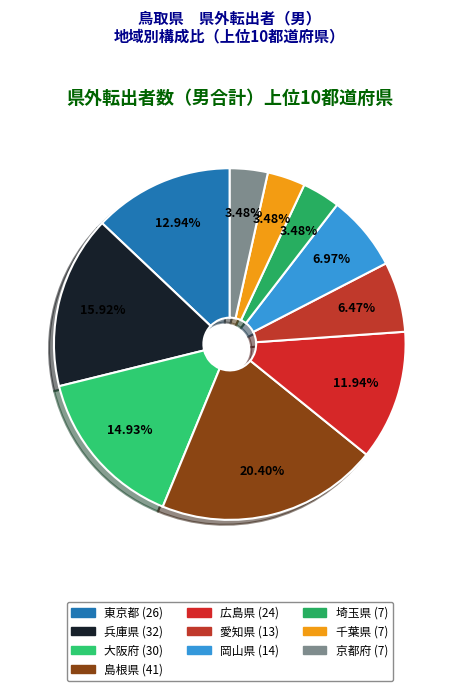

Is there any slice that represents more than half of the pie?

No